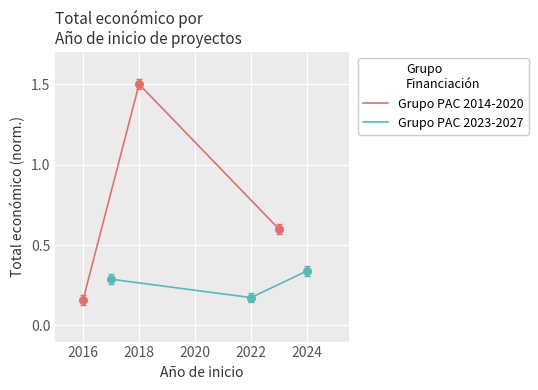

Which series contains the highest Y value?

Grupo PAC 2014-2020